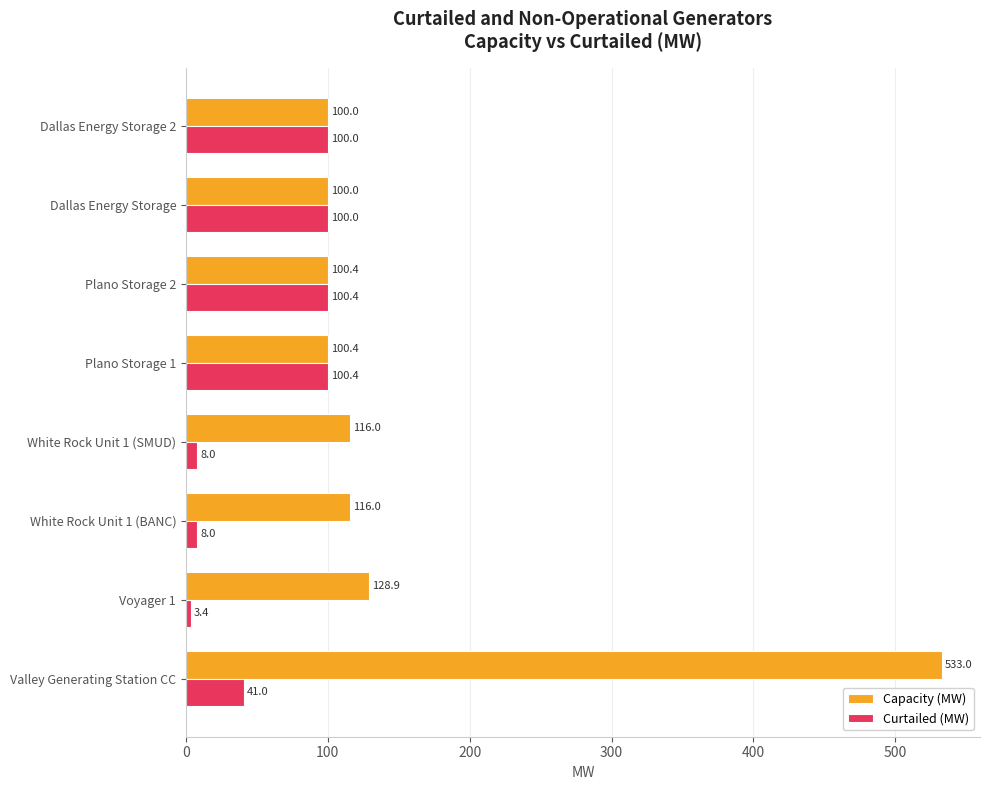

What is the total value across all series at Dallas Energy Storage 2?

200.0